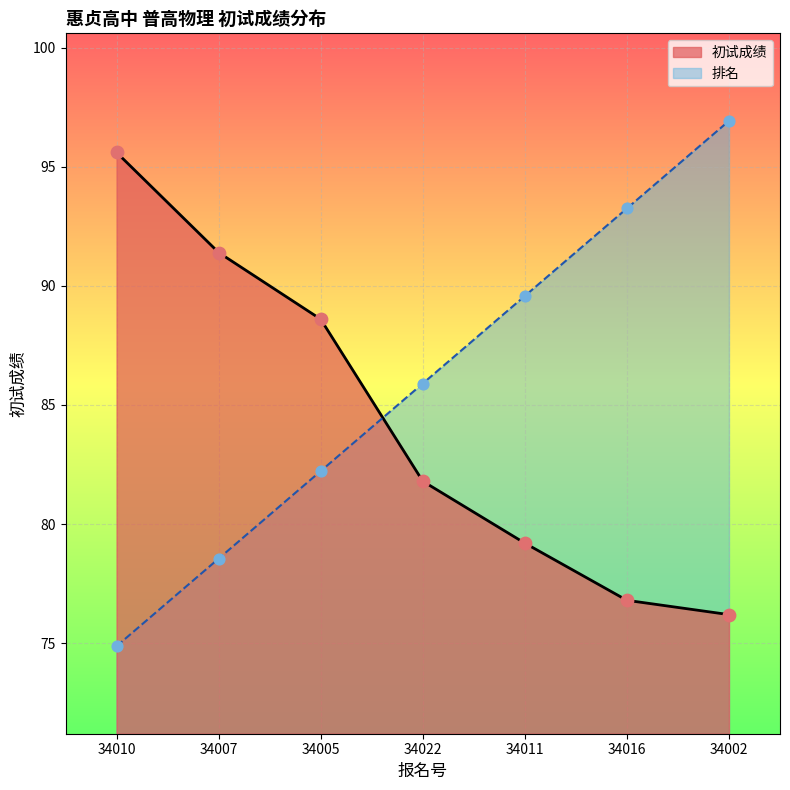

Which series has the largest Y range (max minus min)?

排名